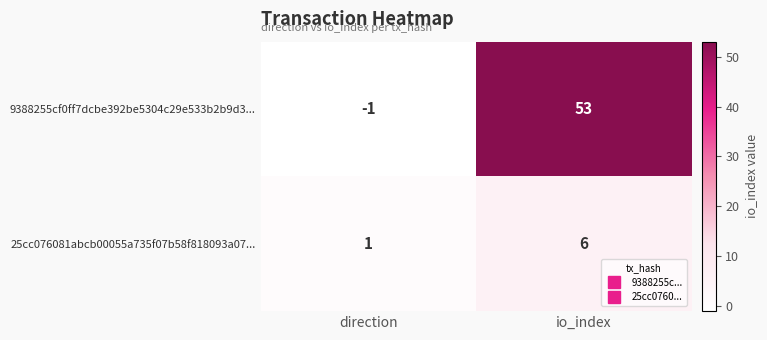

Read the 9388255cf0ff7dcbe392be5304c29e533b2b9d3... value at io_index.

53